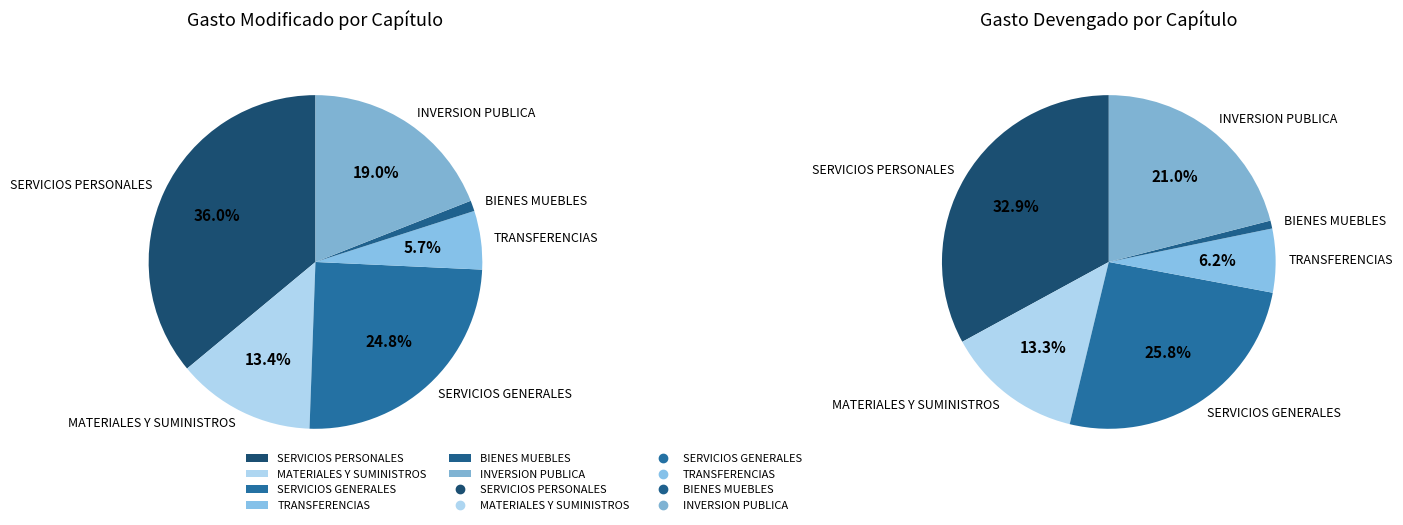

Approximately how many times larger is the value at MATERIALES Y SUMINISTROS compared to TRANSFERENCIAS, ASIGNACIONES, SUBSIDIOS?

2.4